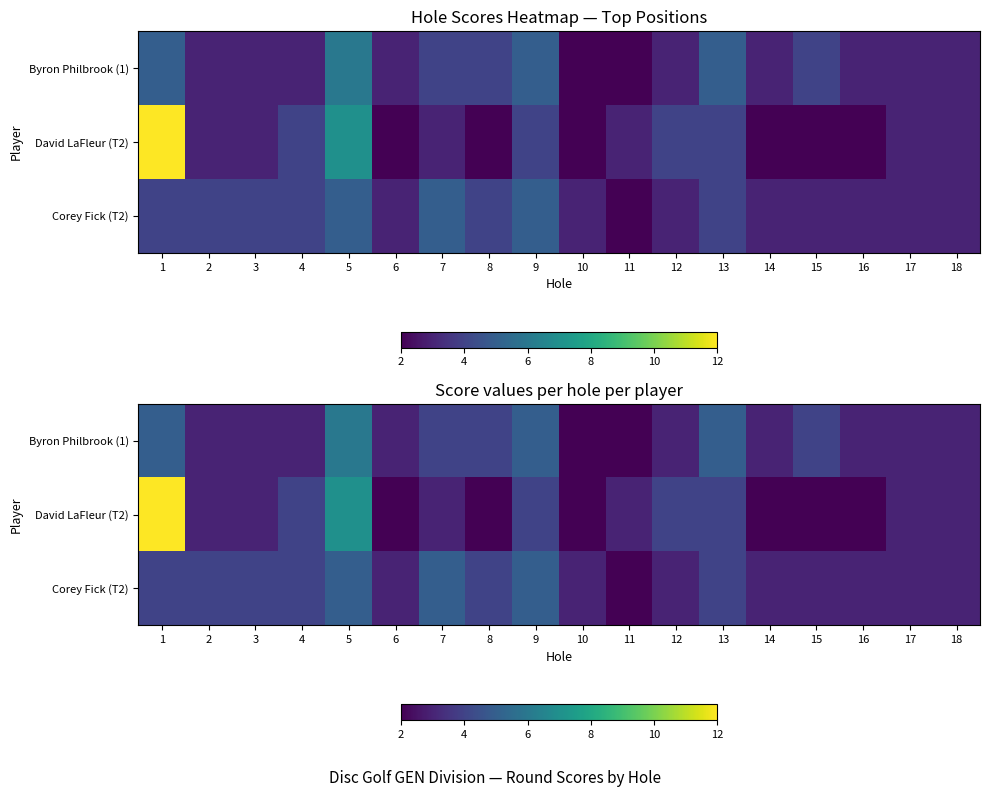

What is the difference between the highest and lowest values at 5?

2